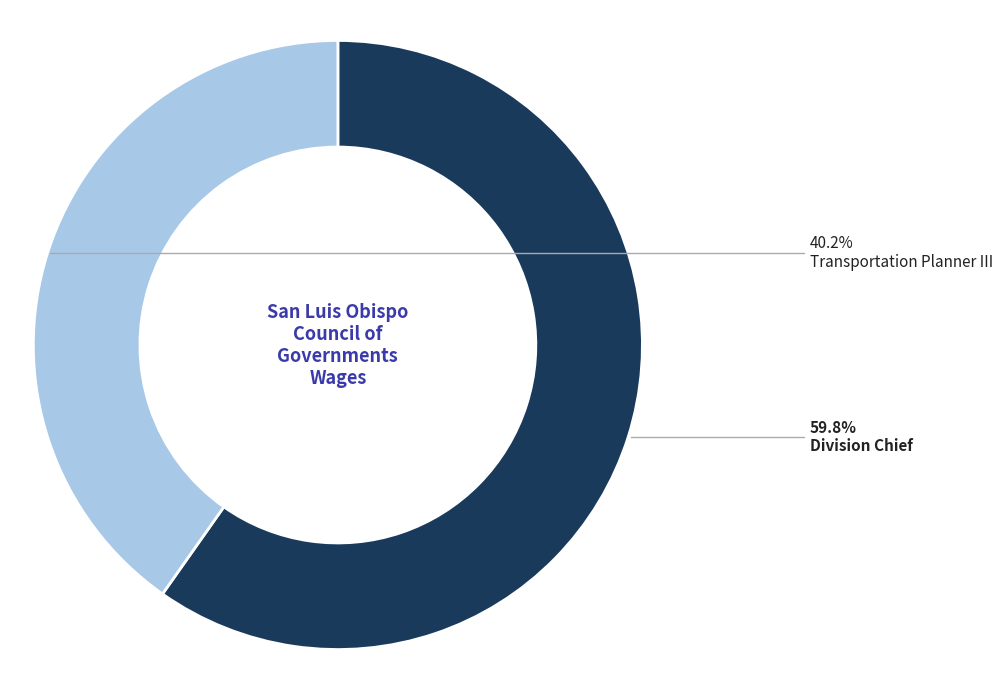

Is there any slice that represents more than half of the pie?

Yes